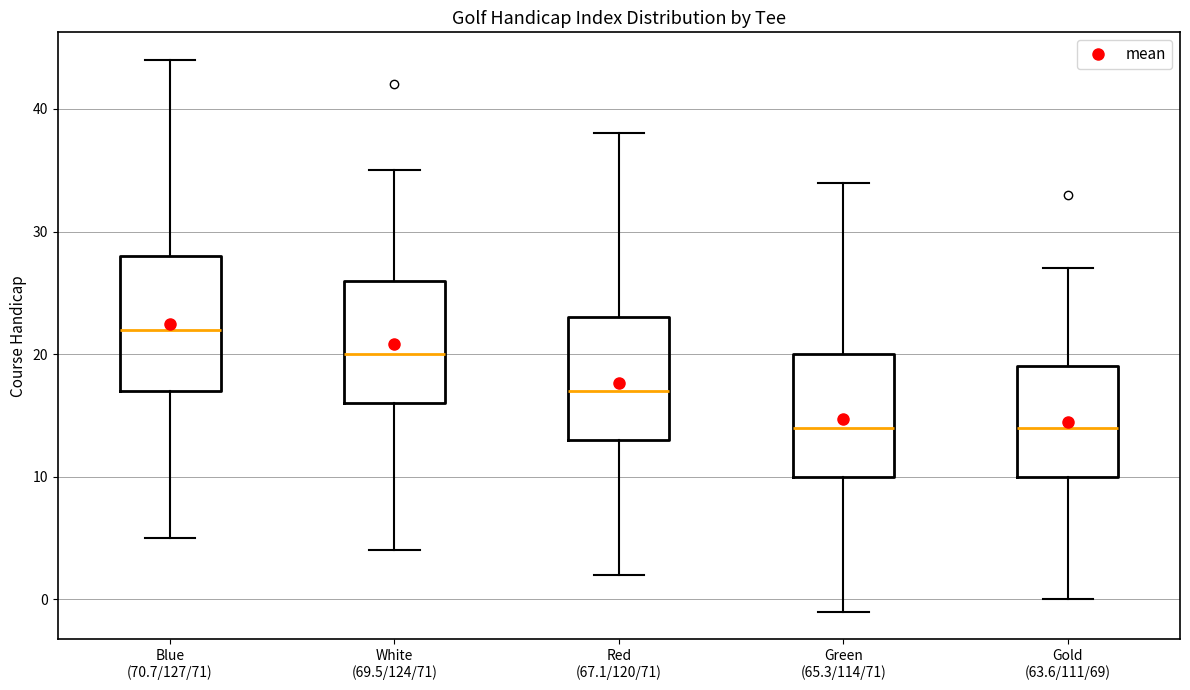

Reading left to right, read every box against the y-axis: the position of its median line, the range the box covers, and the ends of its whiskers. The values are not printed on the chart, so give them approximately, as read against the axis.

Blue (70.7/127/71): median 22, box 17 to 28, whiskers 5 to 44
White (69.5/124/71): median 20, box 16 to 26, whiskers 4 to 35
Red (67.1/120/71): median 17, box 13 to 23, whiskers 2 to 38
Green (65.3/114/71): median 14, box 10 to 20, whiskers -1 to 34
Gold (63.6/111/69): median 14, box 10 to 19, whiskers 0 to 27